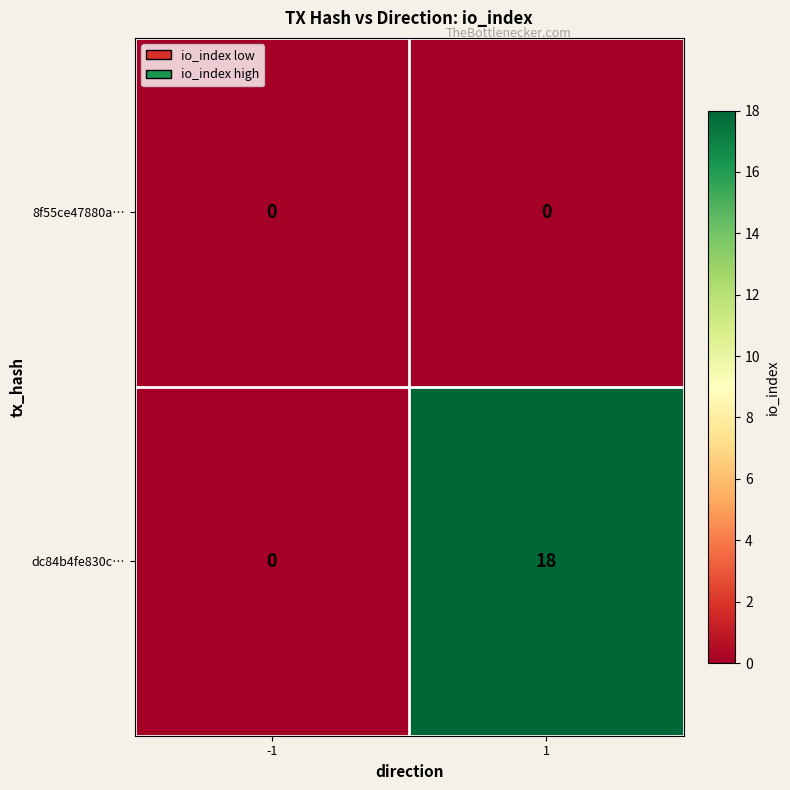

Which series has the largest range (max minus min)?

dc84b4fe830c…